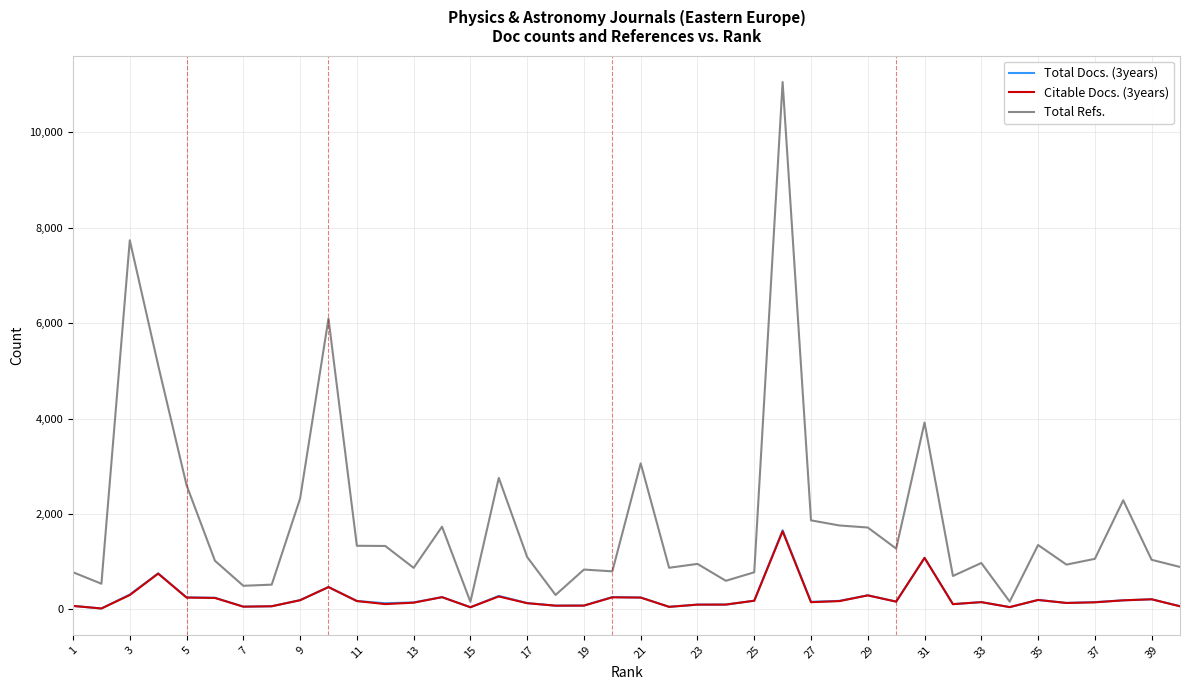

What is the maximum value shown in the chart?

11056